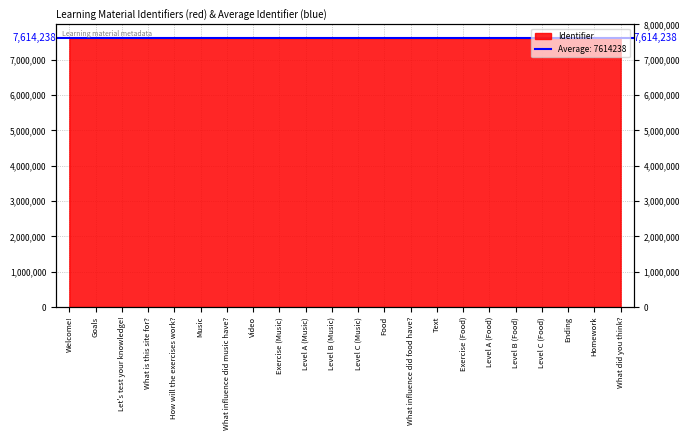

What is the difference between the second highest and second lowest values?

5608